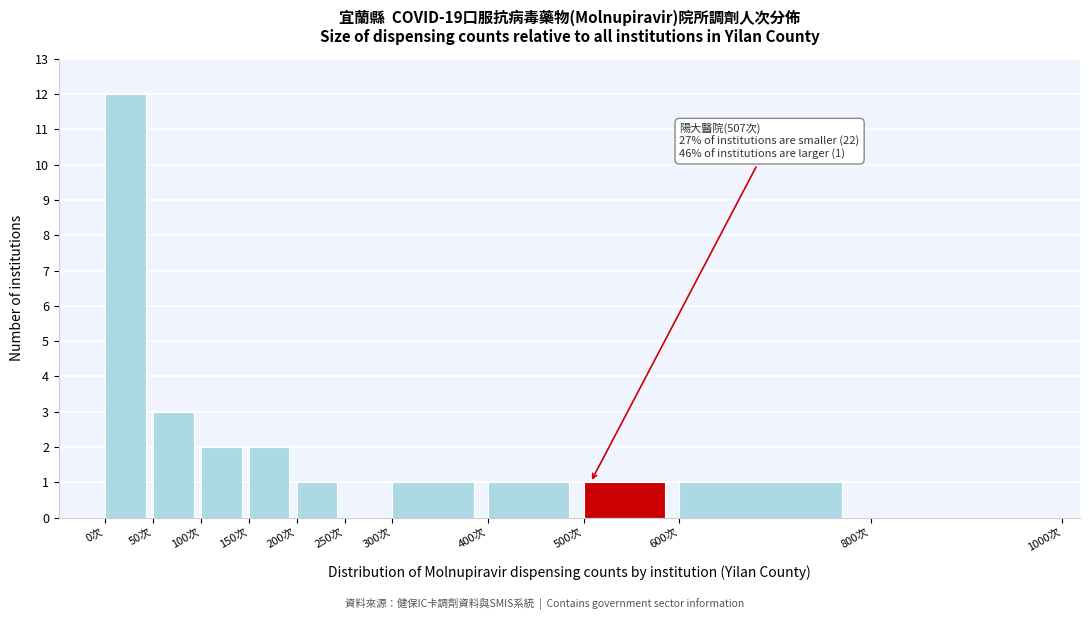

Over which range of the x-axis is the bar tallest?

0 to 50